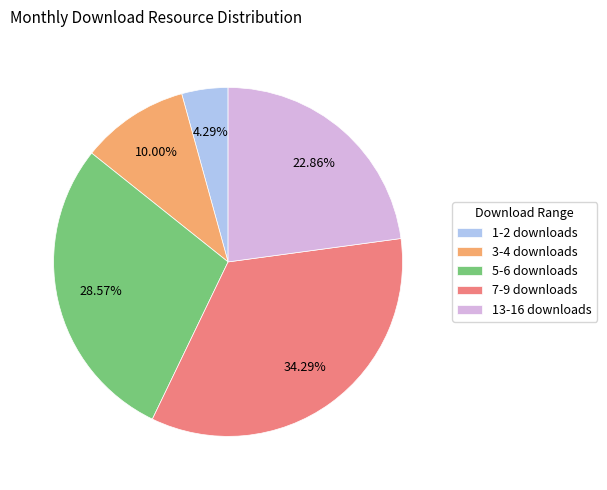

Rank the categories by value from highest to lowest.

7-9 downloads, 5-6 downloads, 13-16 downloads, 3-4 downloads, 1-2 downloads